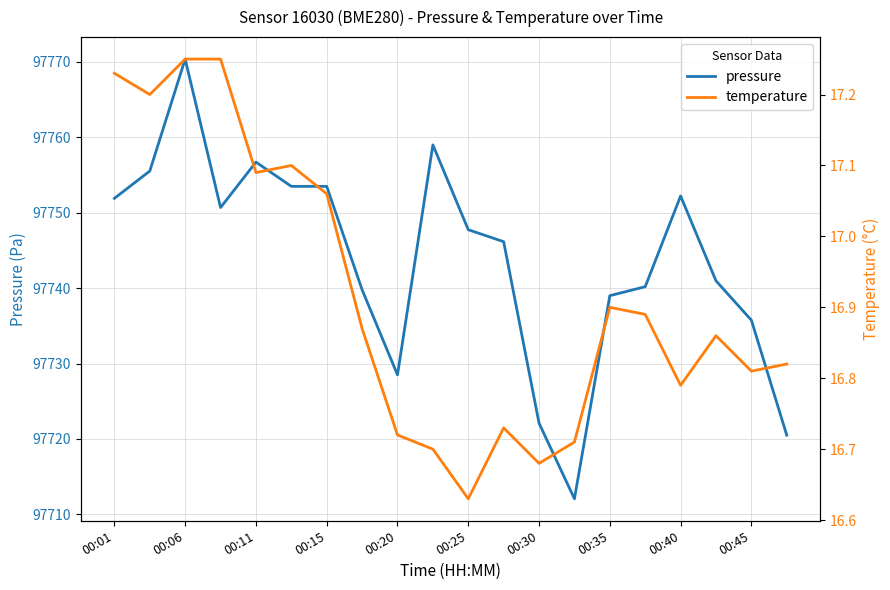

What is the minimum value for pressure?

97712.1